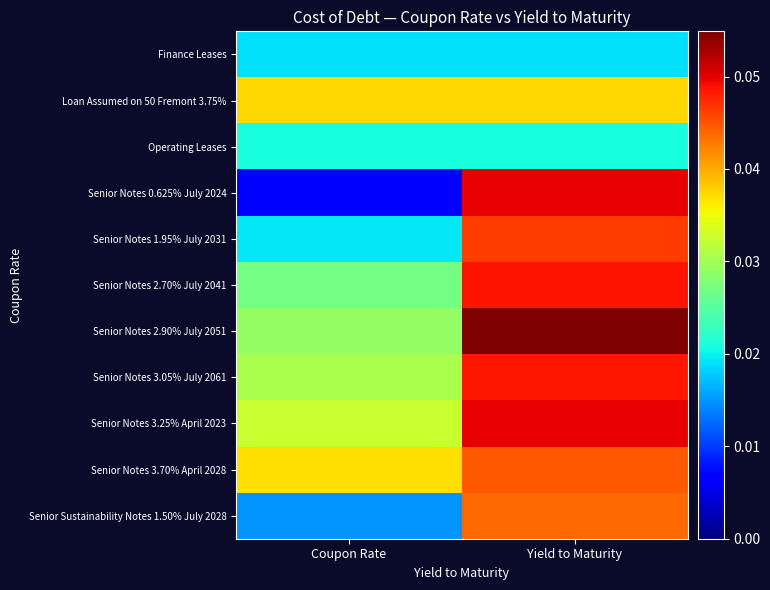

What is the total value across all series at Coupon Rate?

0.3